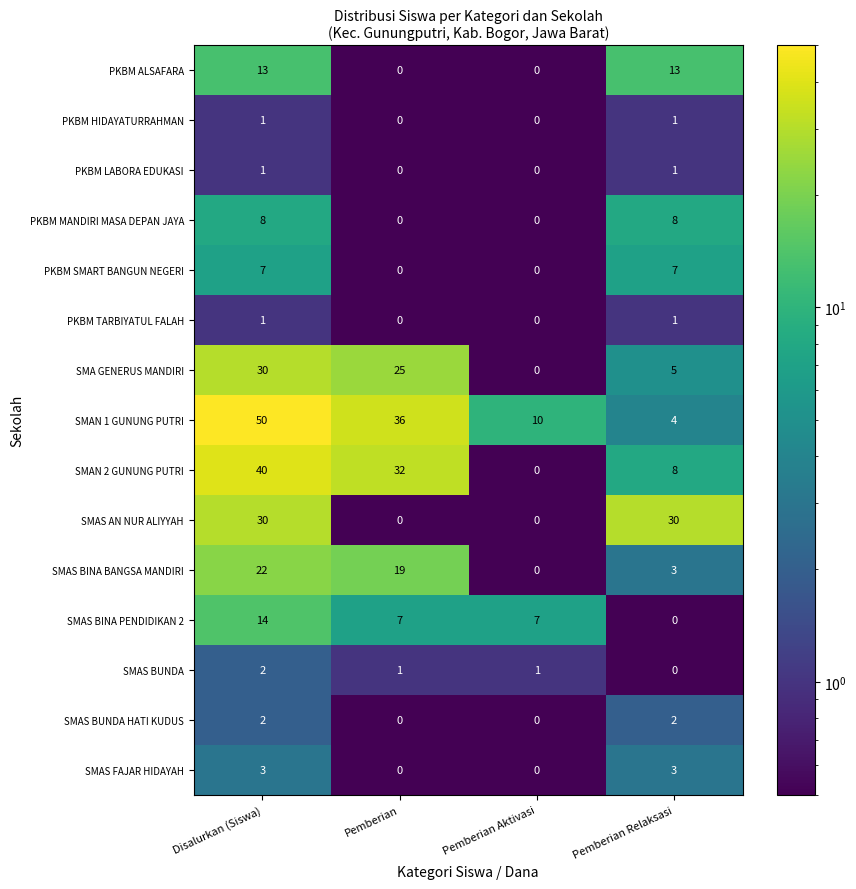

Count the SMA GENERUS MANDIRI values in the range 5 to 30.

3